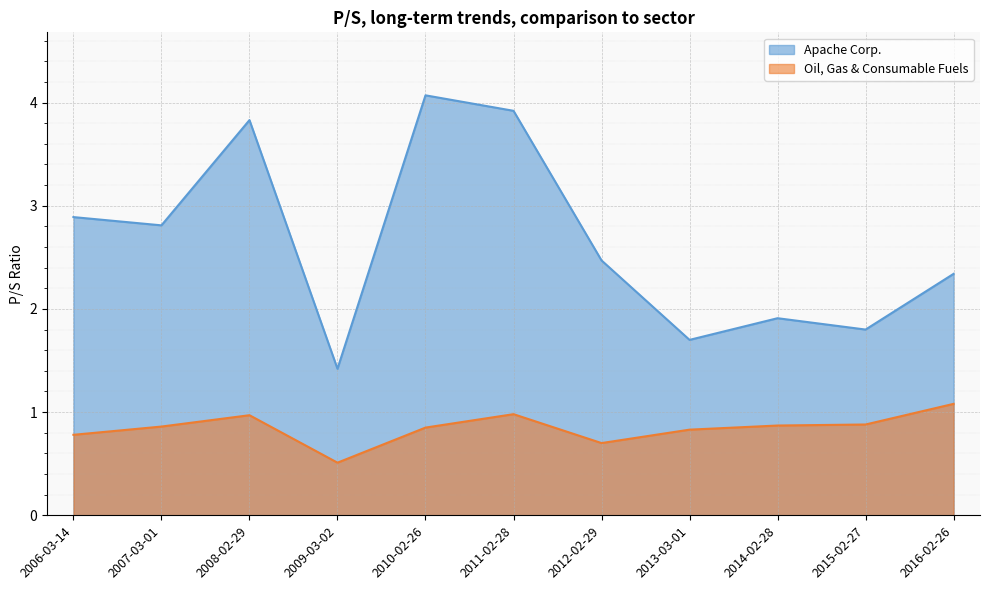

Where is Apache Corp. nearest to the value 2?

2014-02-28